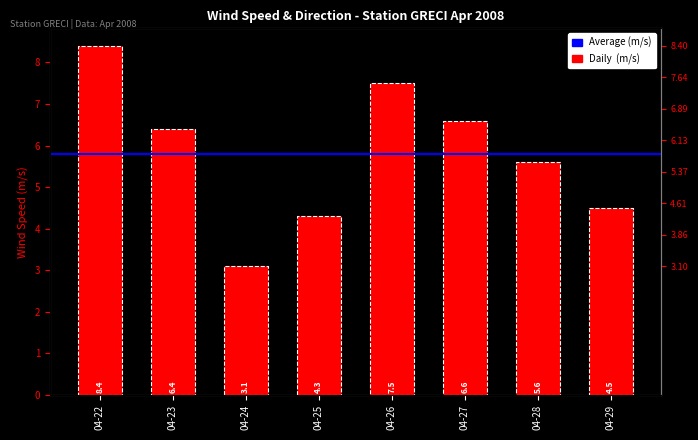

Where does the data first go above 6?

04-22